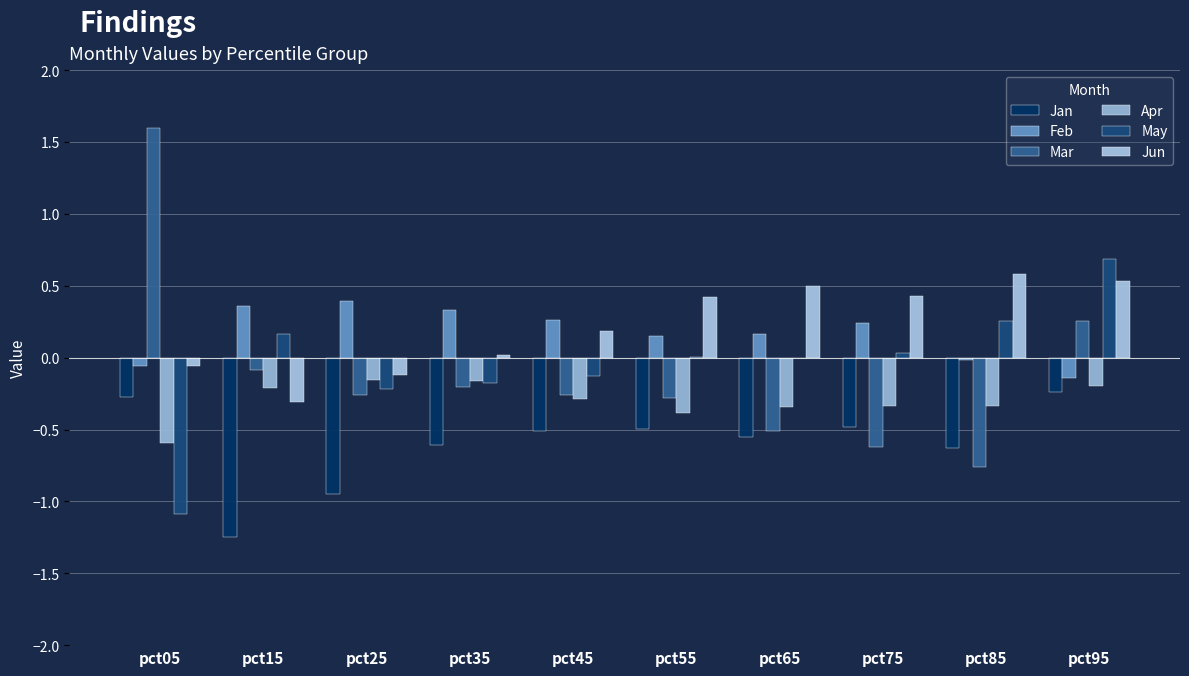

Count the number of data series in this chart.

6